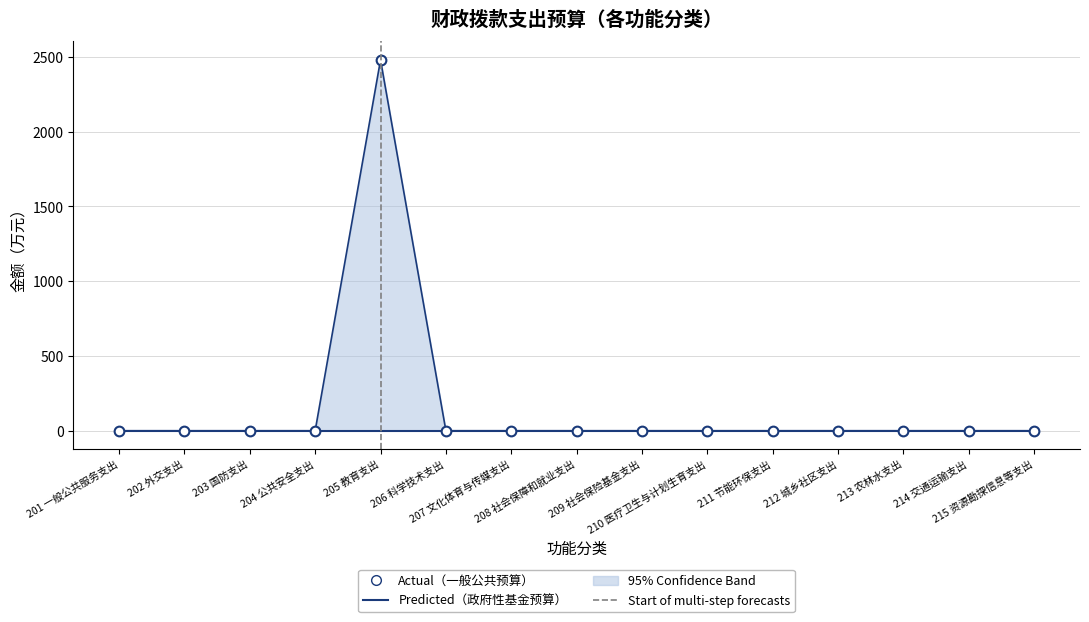

At which label is the value closest to 1239?

201 一般公共服务支出